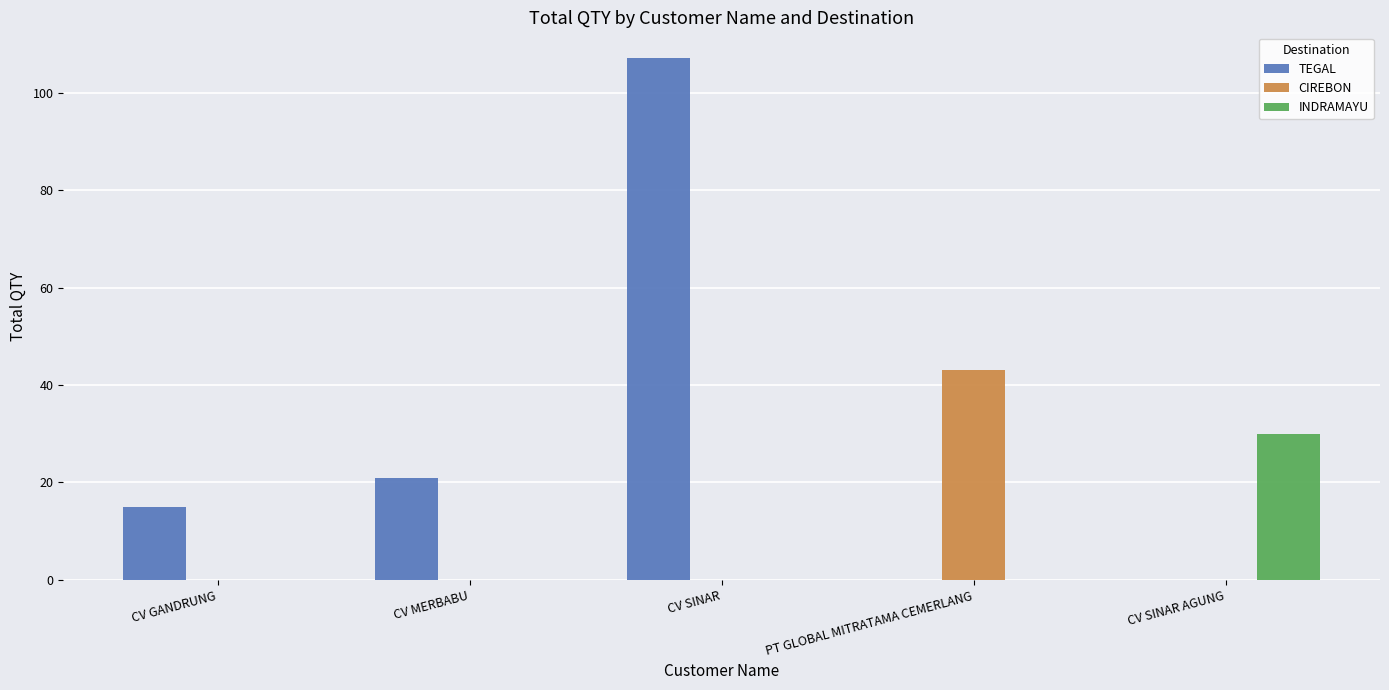

What is the sum of all CIREBON values?

43